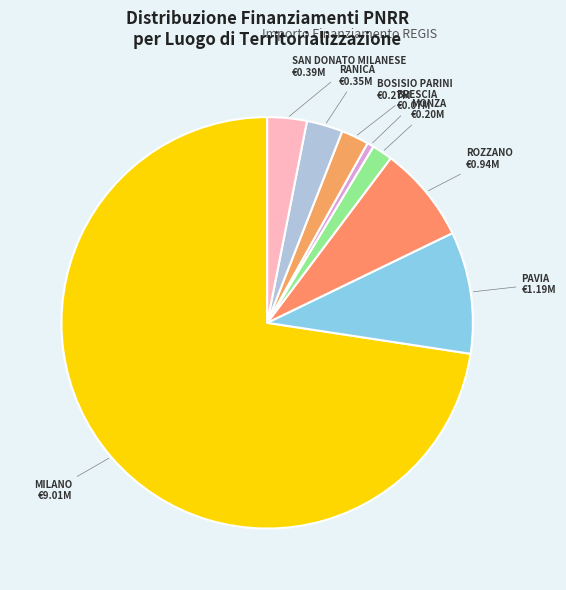

What is the majority slice?

MILANO